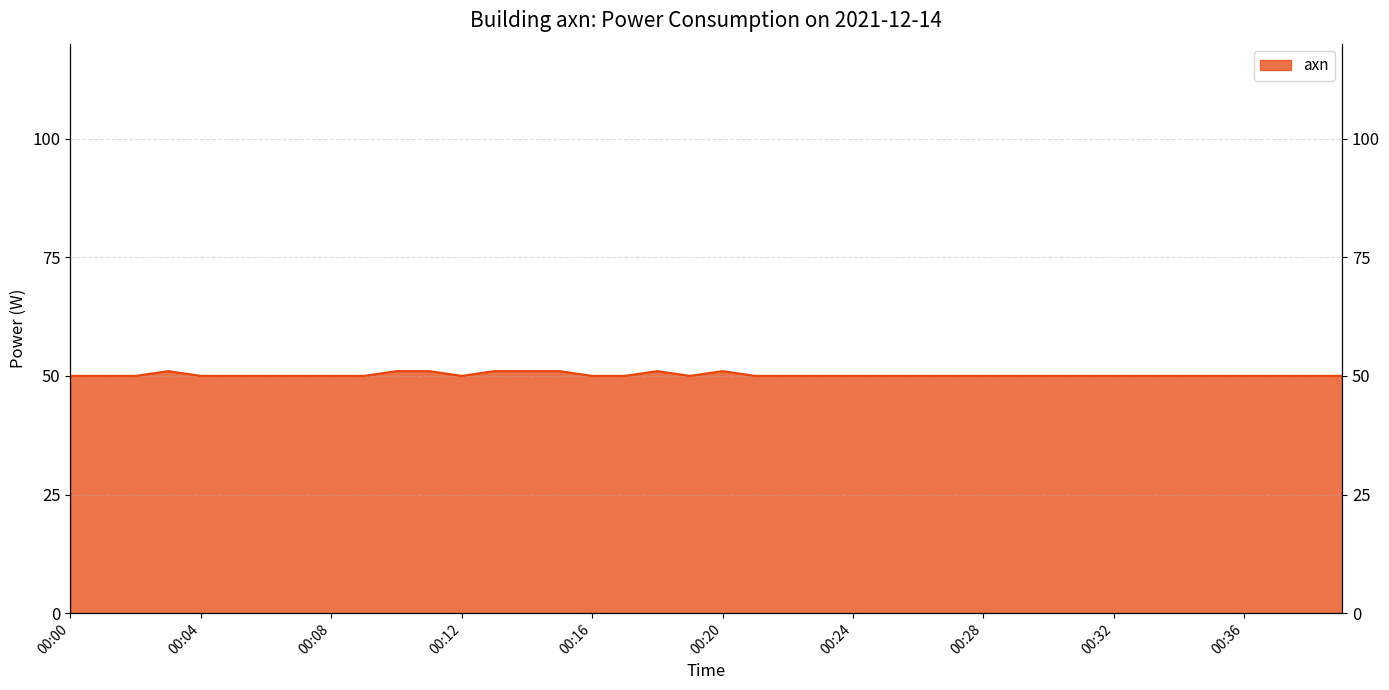

Rank the categories by value from lowest to highest.

00:00, 00:01, 00:02, 00:04, 00:05, 00:06, 00:07, 00:08, 00:09, 00:12, 00:16, 00:17, 00:19, 00:21, 00:22, 00:23, 00:24, 00:25, 00:26, 00:27, 00:28, 00:29, 00:30, 00:31, 00:32, 00:33, 00:34, 00:35, 00:36, 00:37, 00:38, 00:39, 00:03, 00:10, 00:11, 00:13, 00:14, 00:15, 00:18, 00:20